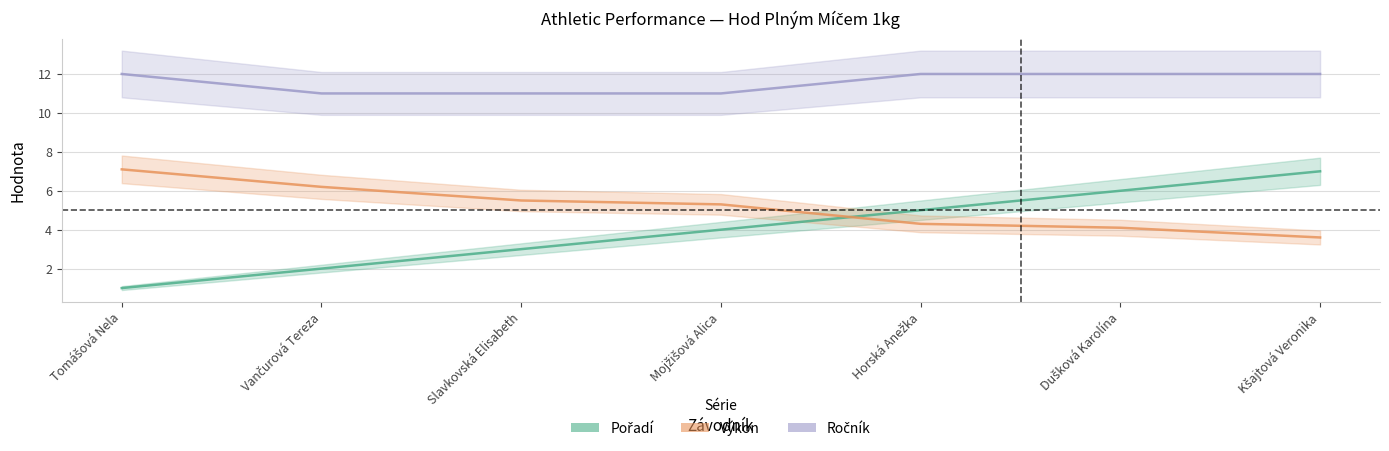

Reading left to right, list all the values displayed in this chart.

Pořadí: 1.0	2.0	3.0	4.0	5.0	6.0	7.0
Výkon: 7.1	6.2	5.5	5.3	4.3	4.1	3.6
Ročník: 12.0	11.0	11.0	11.0	12.0	12.0	12.0